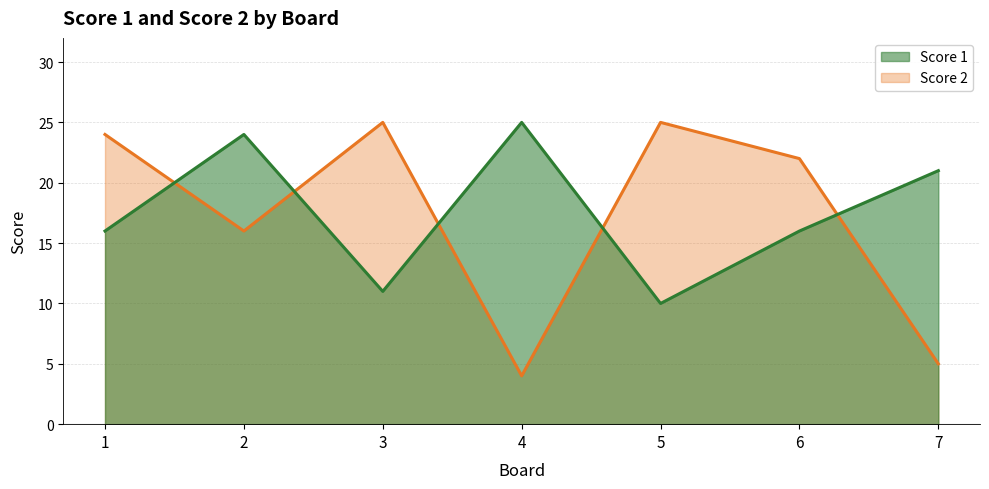

The Score 1 series shows 16 at 2. True or false?

False